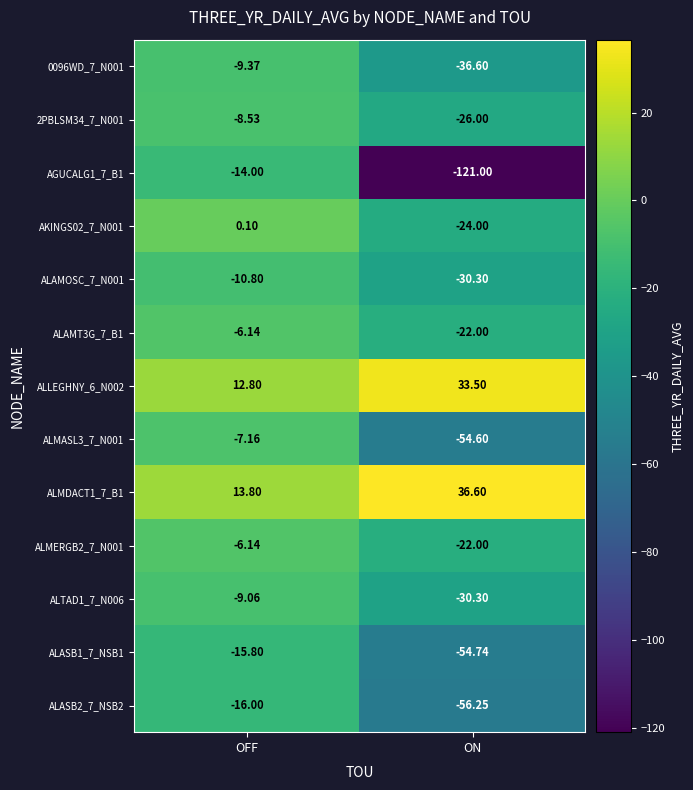

Which category has the highest value across all series?

ON